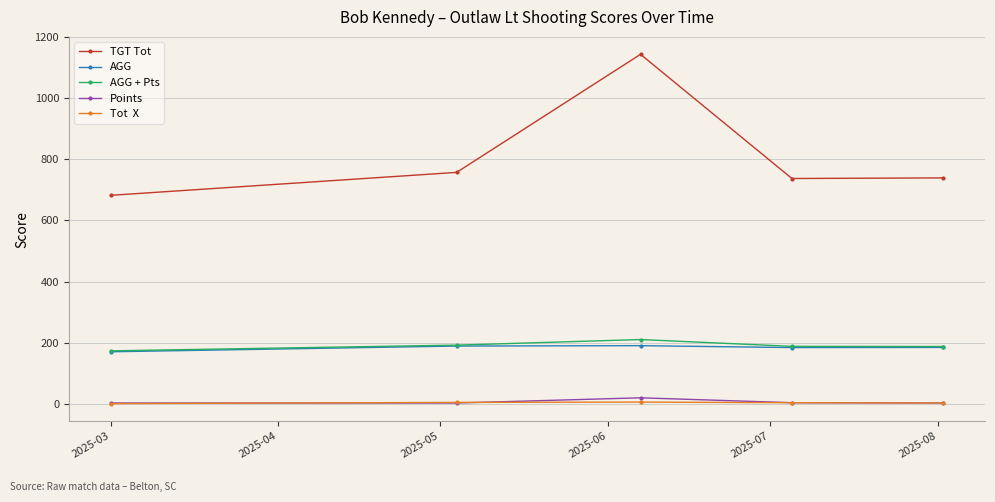

What is the greatest value displayed?

1143.0